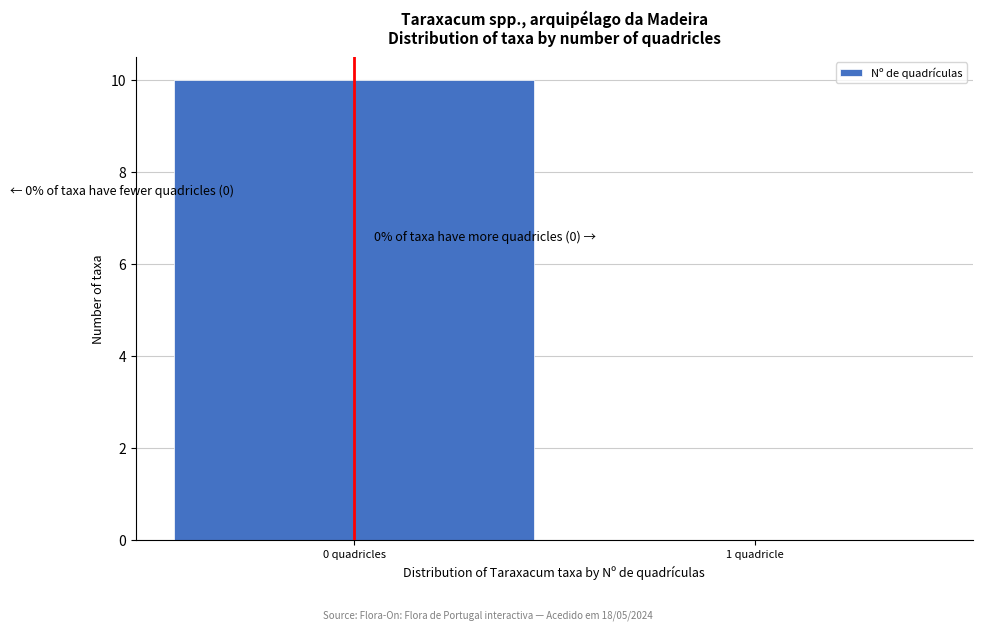

Reading left to right, extract all data points from this chart.

0 quadricles=10	1 quadricle=0